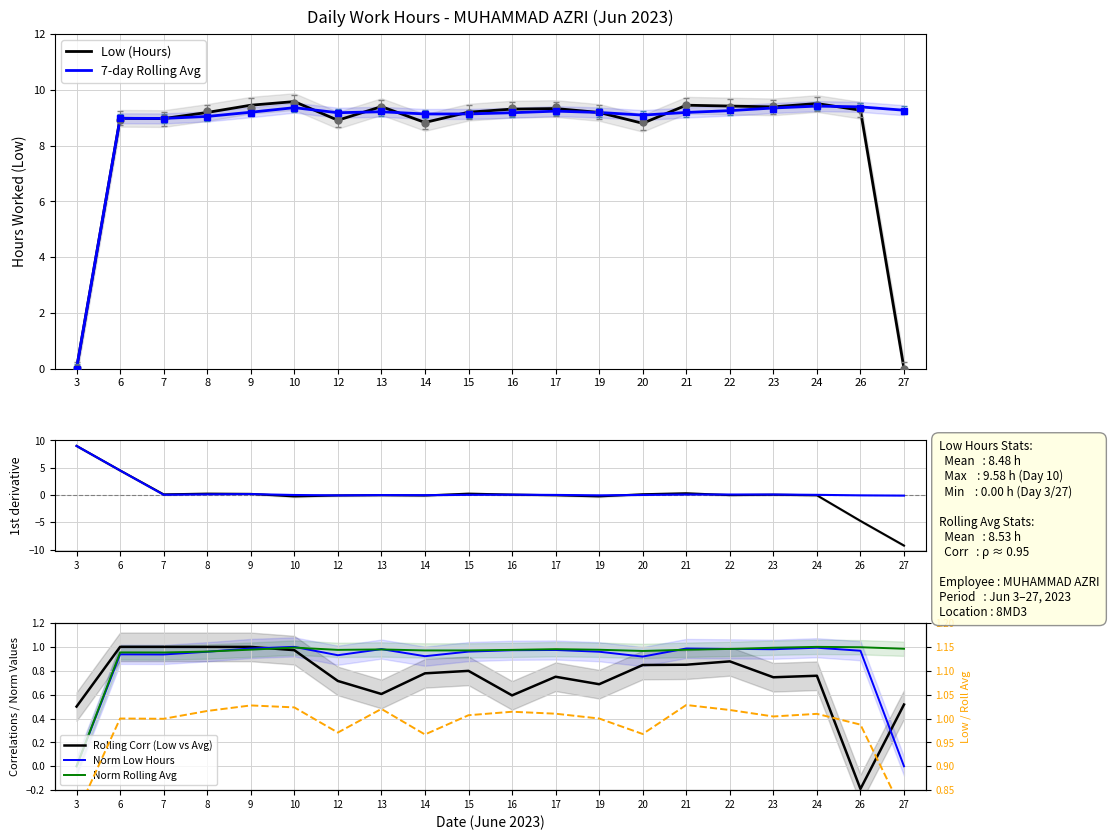

How many lines are shown in the chart?

2